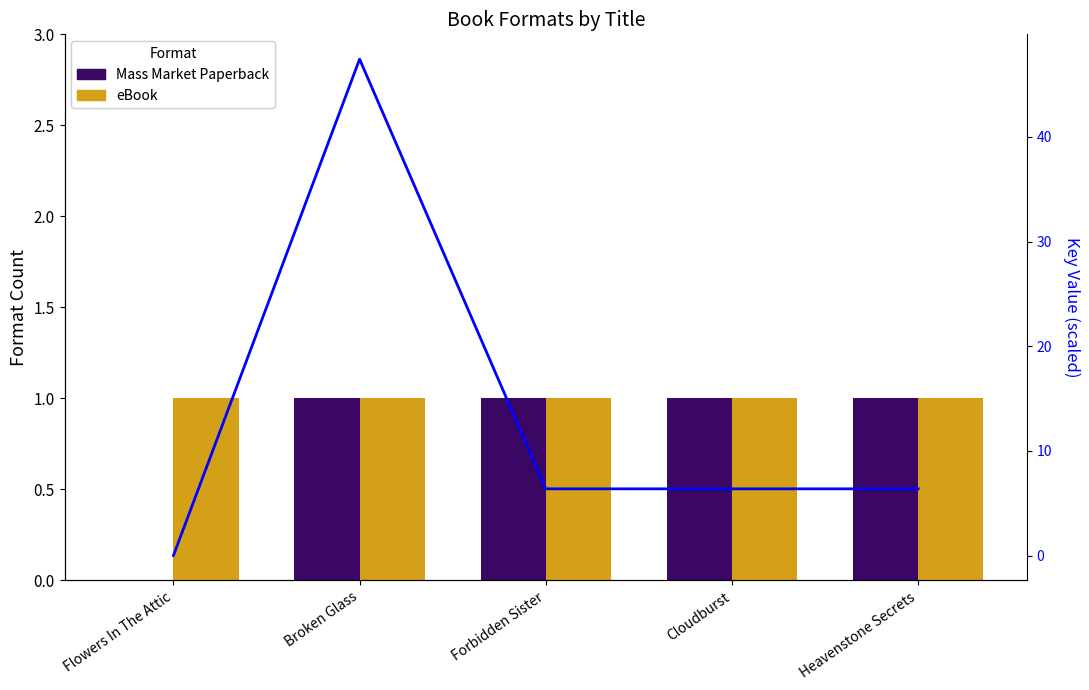

Rank the categories by eBook value from lowest to highest.

Flowers In The Attic, Broken Glass, Forbidden Sister, Cloudburst, Heavenstone Secrets